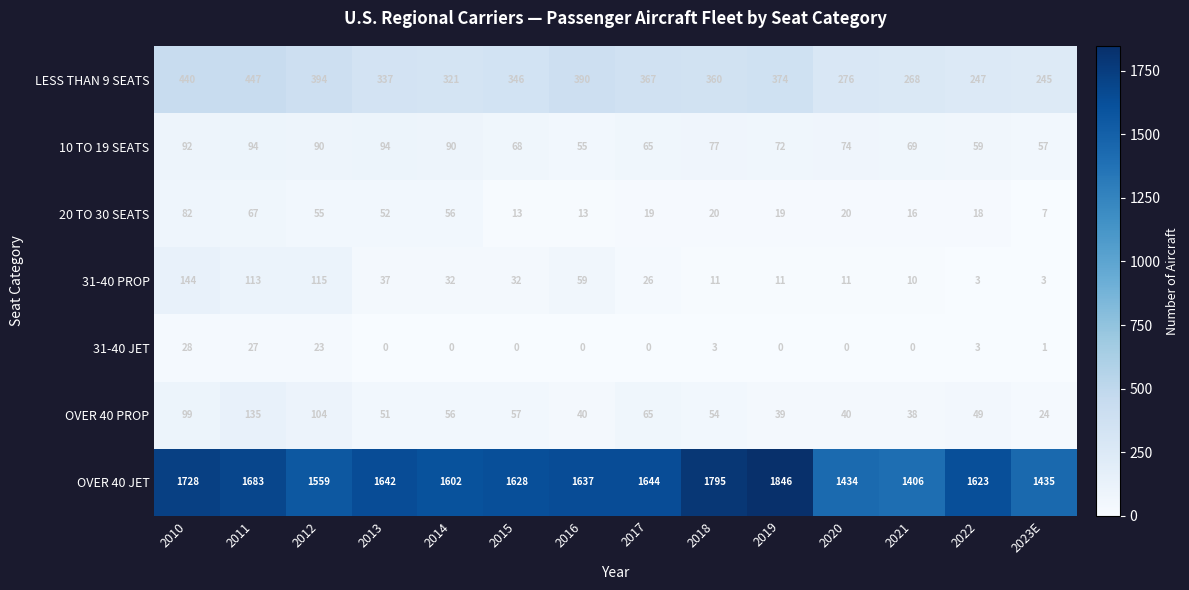

At how many categories does at least one series exceed 13?

14